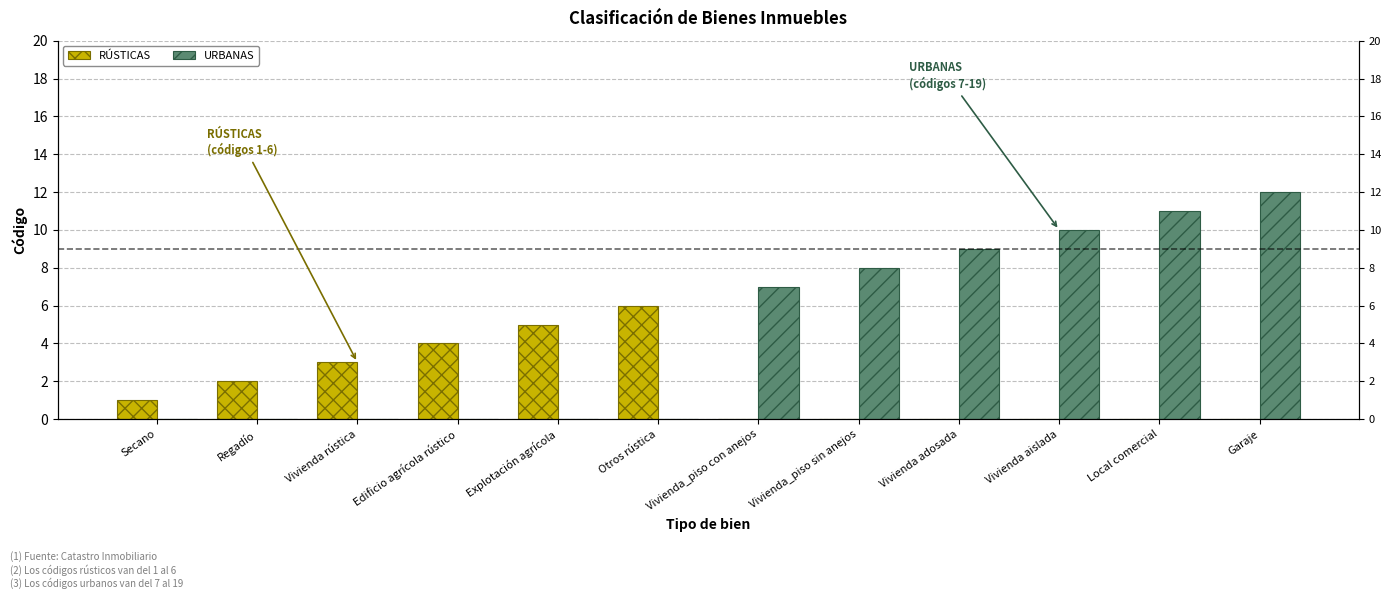

Which series changed the most between Otros rústica and Vivienda_piso con anejos?

URBANAS